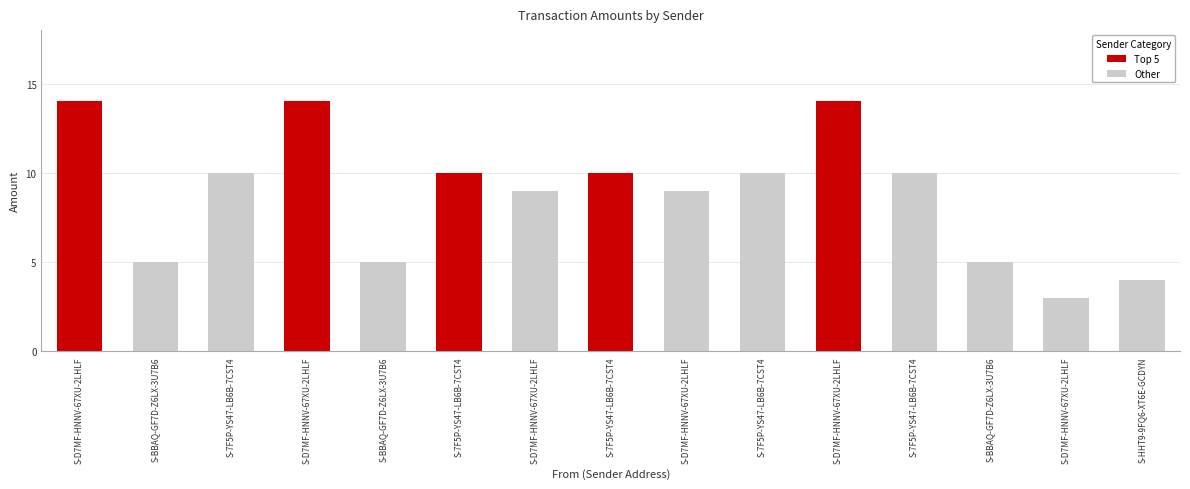

At which label is the value closest to 8?

S-D7MF-HNNV-67XU-2LHLF